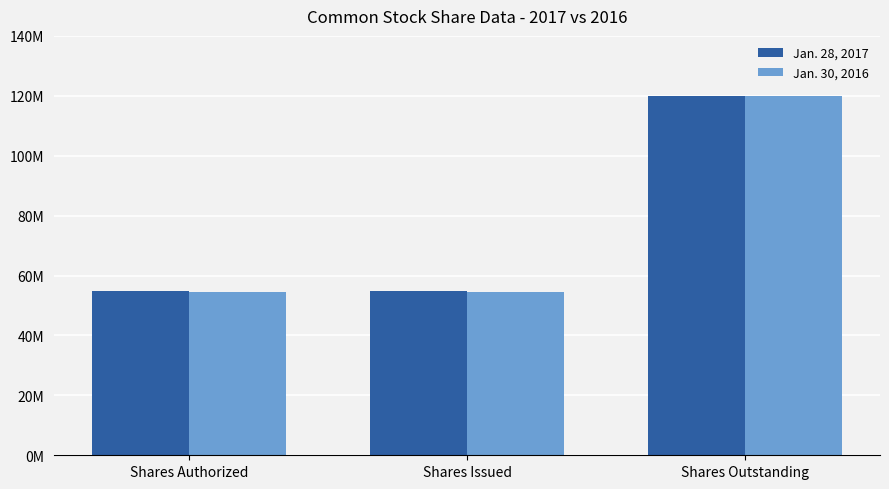

Are the bars horizontal?

No